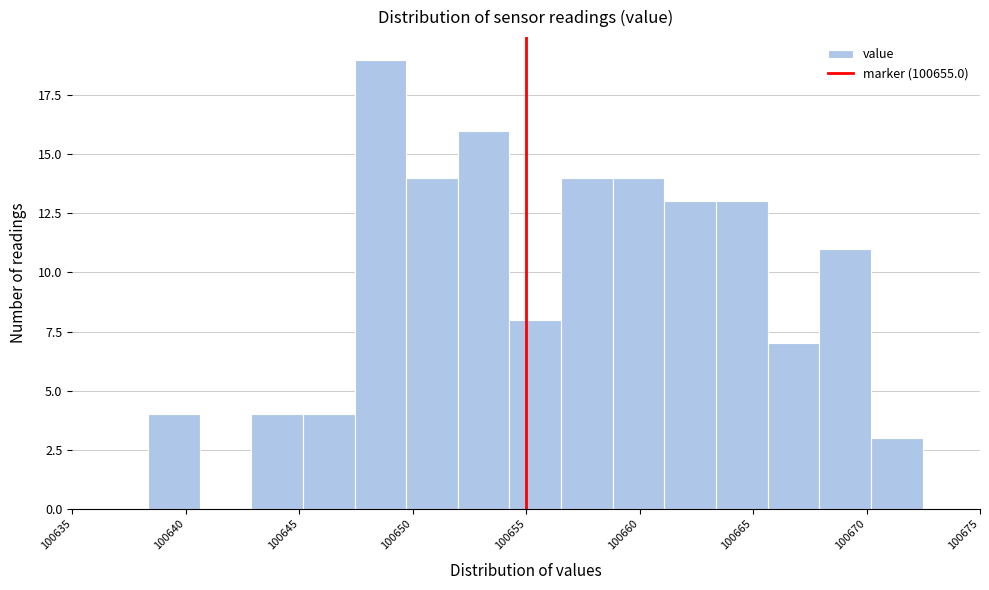

Reading left to right, list every bar in this chart as the range it spans on the x-axis followed by its height. Neither the bar edges nor the heights are printed on the chart, so give them approximately, as read against the axes.

100638.5 to 100640.5: 4
100640.5 to 100643.0: 0
100643.0 to 100645.0: 4
100645.0 to 100647.5: 4
100647.5 to 100649.5: 19
100649.5 to 100652.0: 14
100652.0 to 100654.5: 16
100654.5 to 100656.5: 8
100656.5 to 100659.0: 14
100659.0 to 100661.0: 14
100661.0 to 100663.5: 13
100663.5 to 100665.5: 13
100665.5 to 100668.0: 7
100668.0 to 100670.0: 11
100670.0 to 100672.5: 3